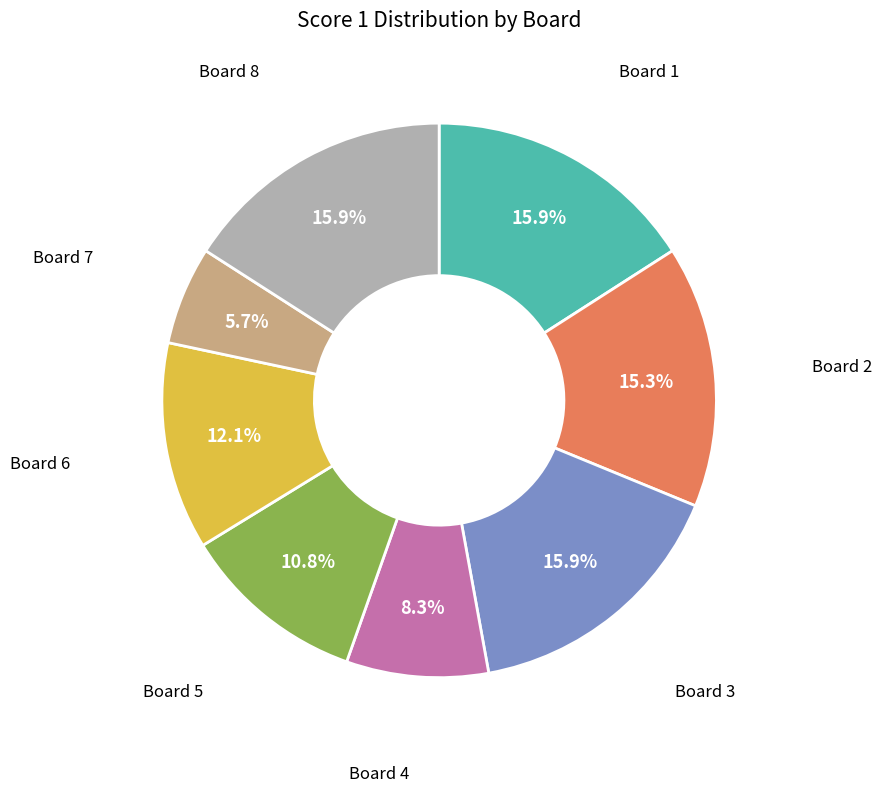

Which slice is the smallest?

Board 7